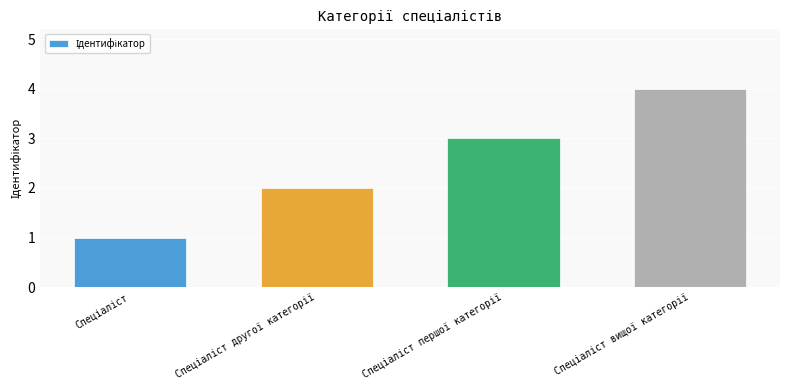

What is the greatest value displayed?

4